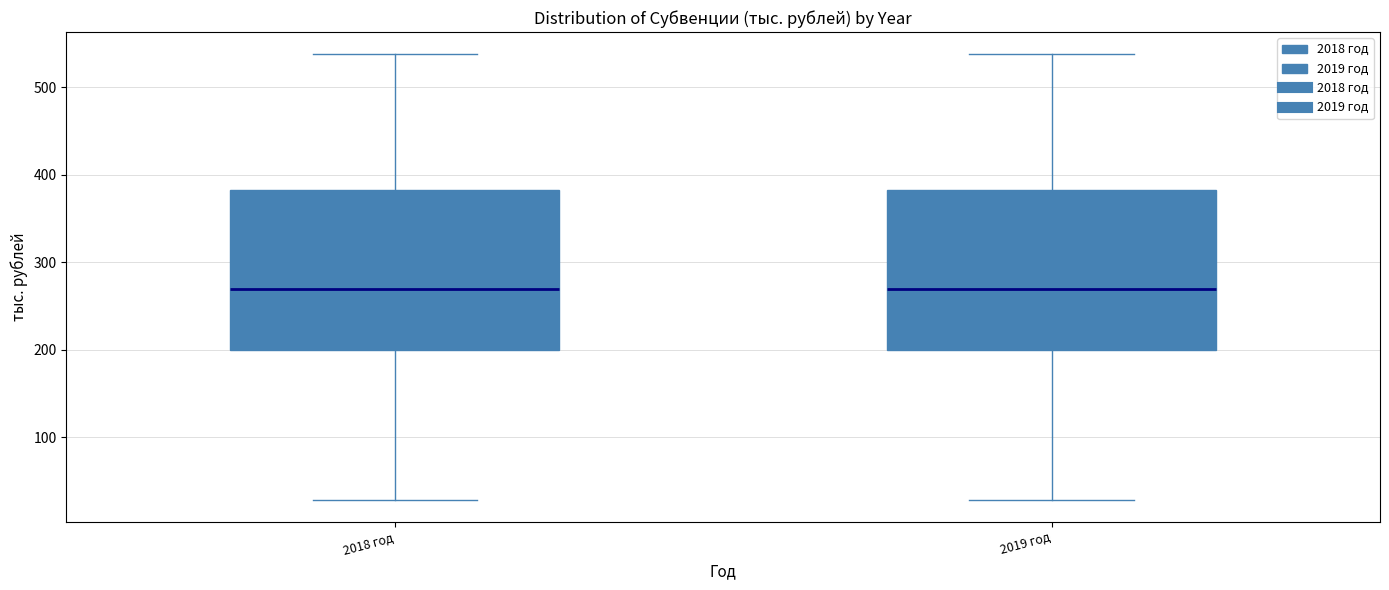

Reading left to right, transcribe this box plot: for each box, give where its median line is, the range the box spans, and where its two whiskers end, as read against the y-axis. The values are not printed on the chart, so give them approximately, as read against the axis.

2018 год: median 270, box 200 to 380, whiskers 30 to 540
2019 год: median 270, box 200 to 380, whiskers 30 to 540